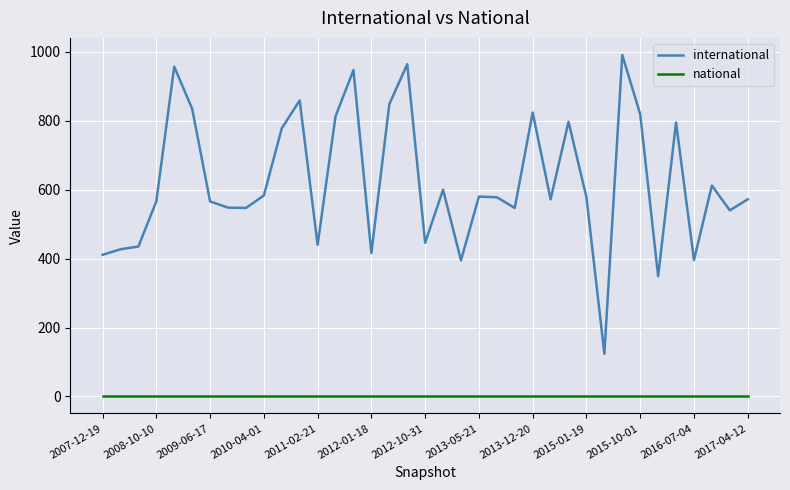

List the series in order of their overall mean, lowest first.

national, international